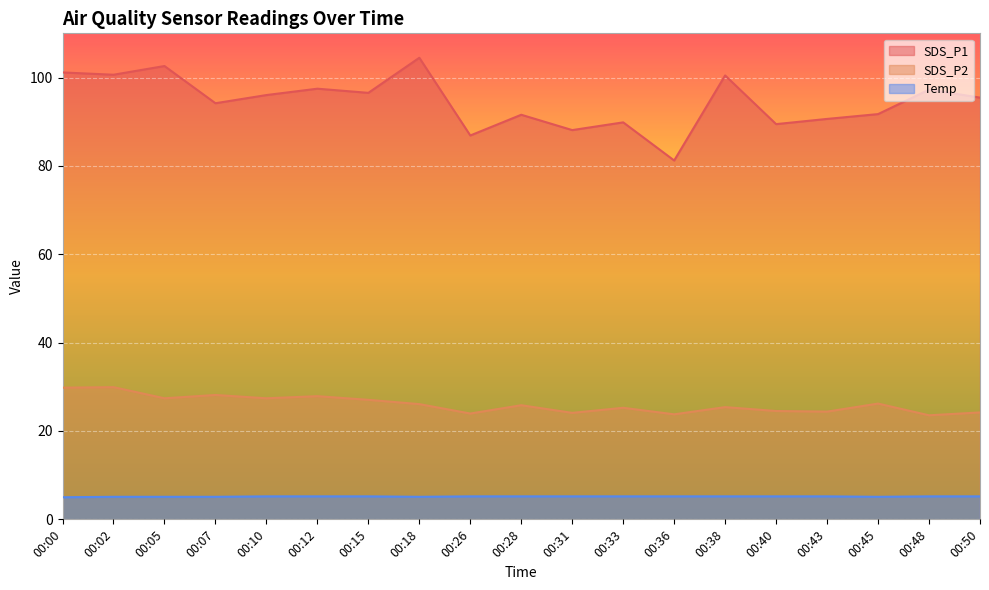

Reading left to right, extract all data points from this chart.

SDS_P1: 101.2	100.6	102.6	94.2	96.0	97.5	96.5	104.5	86.9	91.6	88.1	89.8	81.2	100.5	89.5	90.6	91.7	97.2	95.5
SDS_P2: 29.8	29.9	27.4	28.1	27.4	27.9	27.1	26.1	23.9	25.8	24.1	25.2	23.8	25.4	24.5	24.4	26.2	23.6	24.2
Temp: 5.0	5.1	5.1	5.1	5.2	5.2	5.2	5.1	5.2	5.2	5.2	5.2	5.2	5.2	5.2	5.2	5.1	5.2	5.2